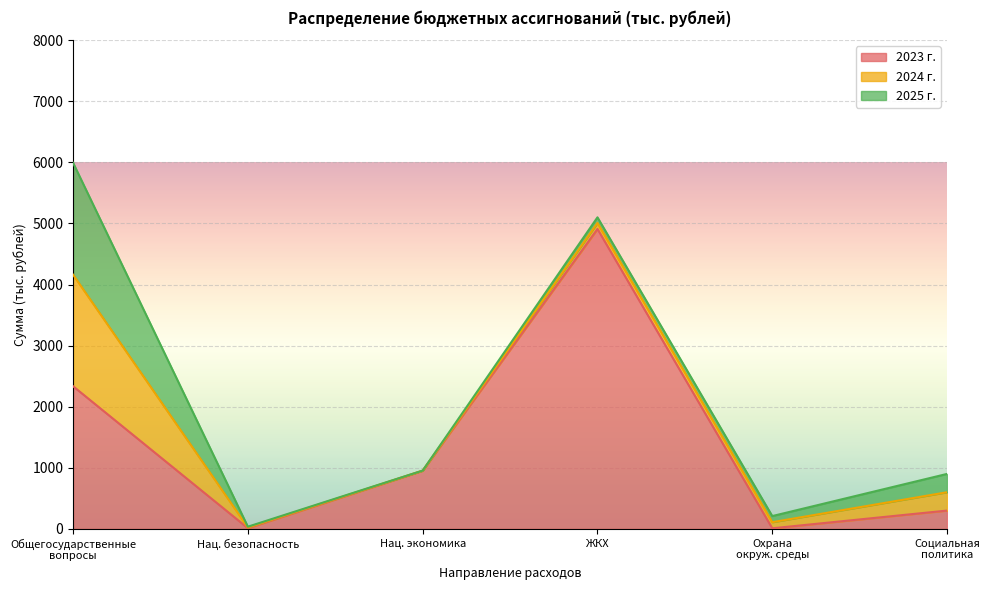

What is the highest value of the 2023 г. series?

4909.4